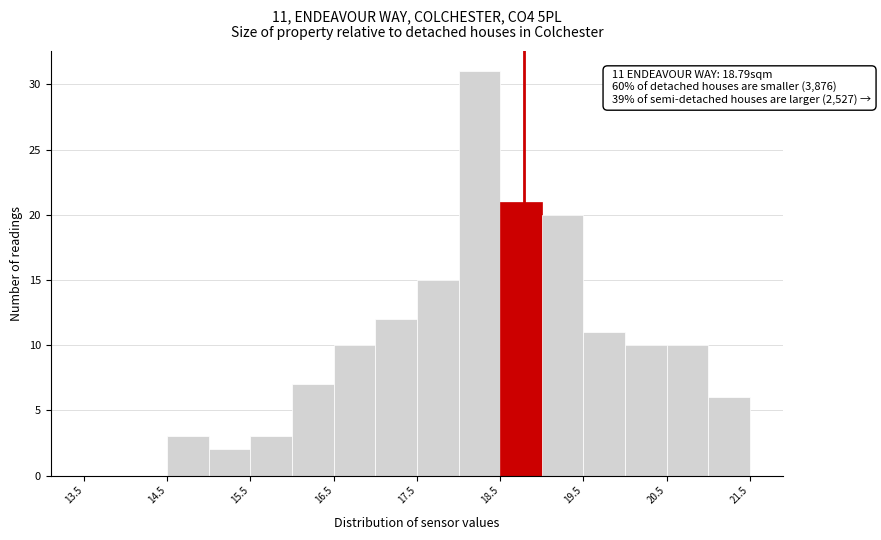

Which range on the x-axis has the tallest bar?

18.0 to 18.5